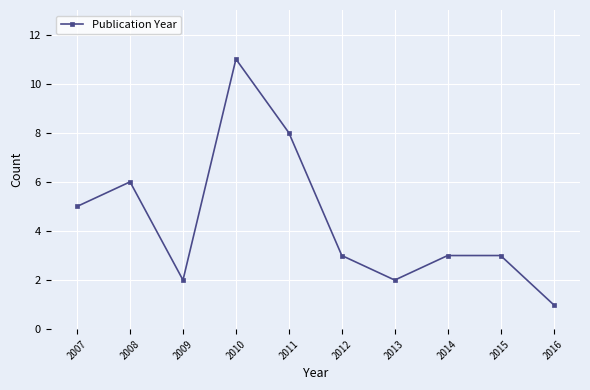

True or false: the data shows 2 at 2009.

True